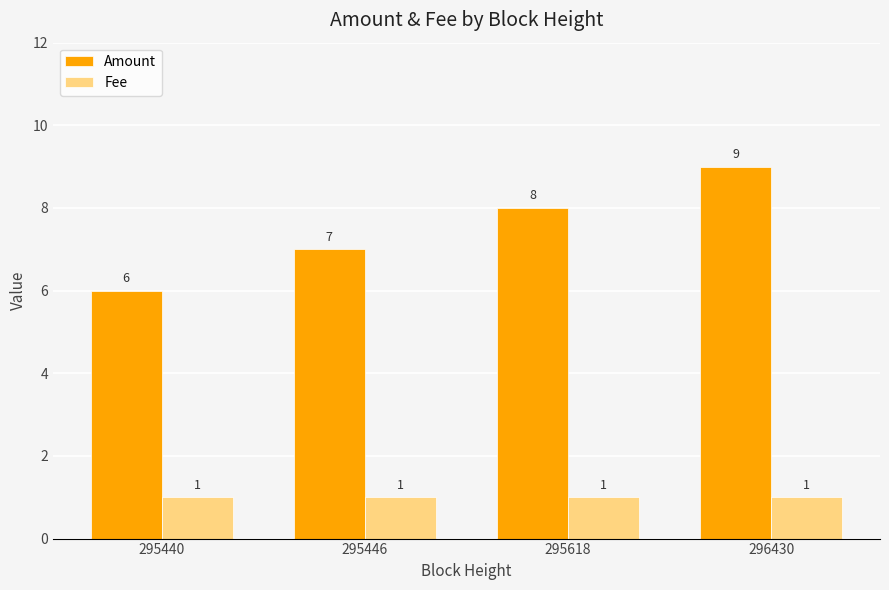

The value of Fee at 295618 is 1. True or false?

True